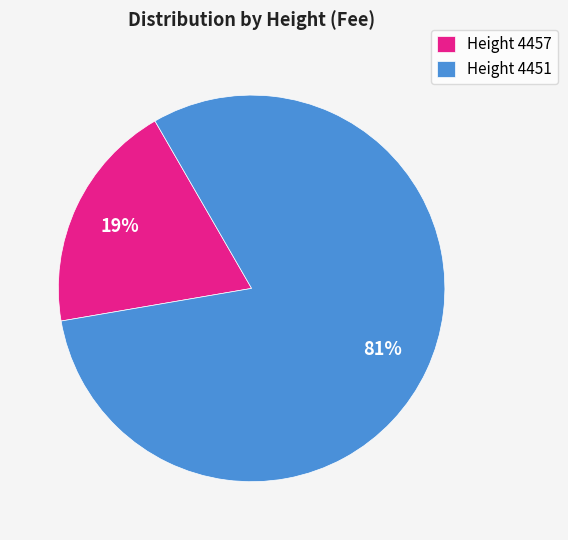

Combined, do Height 4457 and Height 4451 account for over 50%?

Yes